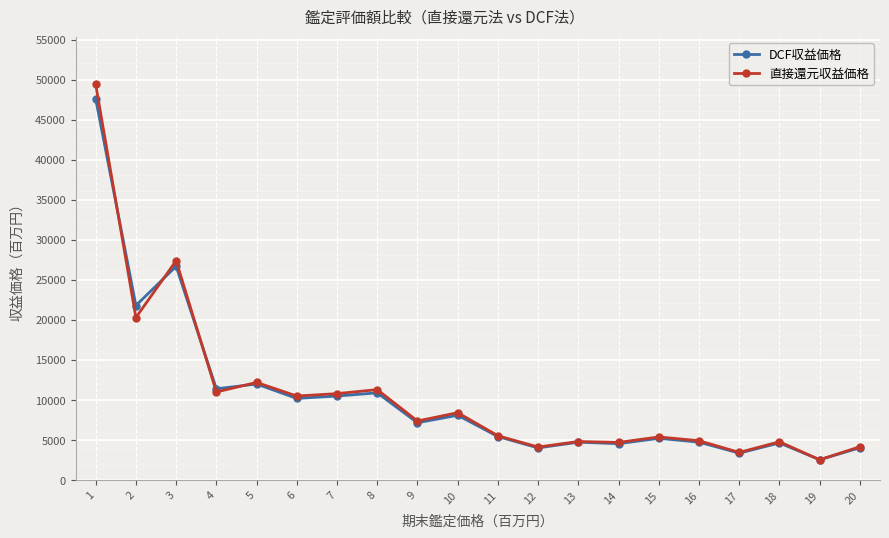

At which label is DCF収益価格 closest to 25075?

3